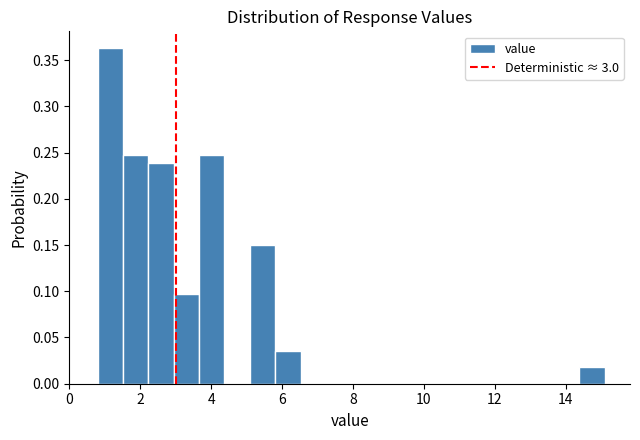

Read against the x-axis, roughly where is the centre of the tallest bar?

1.2